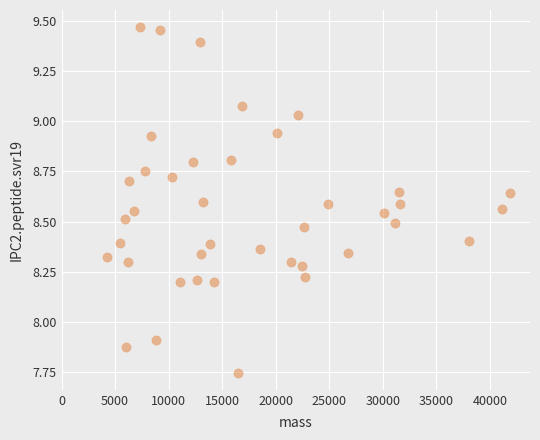

What is the range of Y values (max minus min)?

1.7